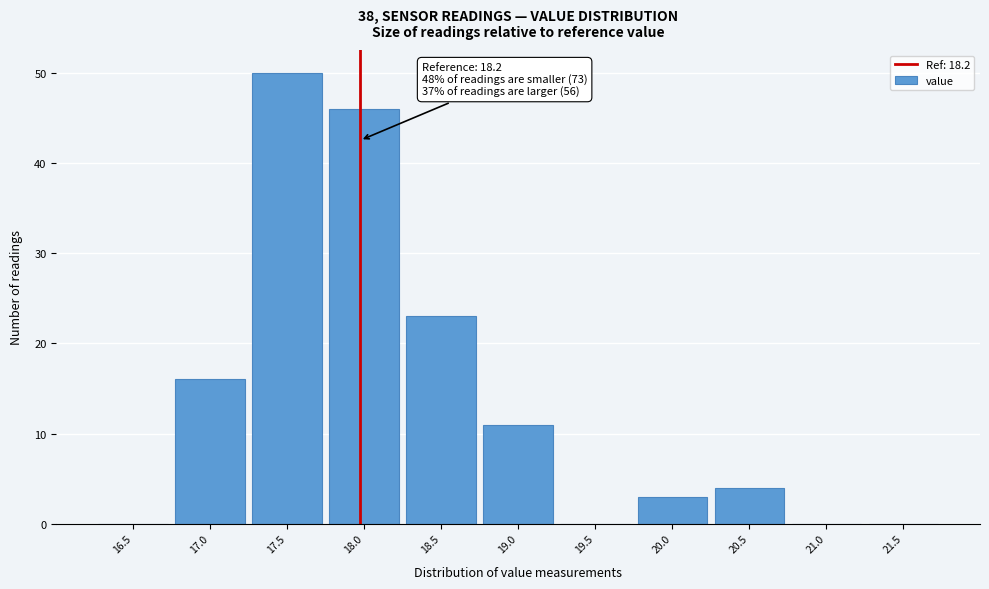

Reading left to right, transcribe all the data shown in this chart.

16.5=0	17.0=16	17.5=50	18.0=46	18.5=23	19.0=11	19.5=0	20.0=3	20.5=4	21.0=0	21.5=0